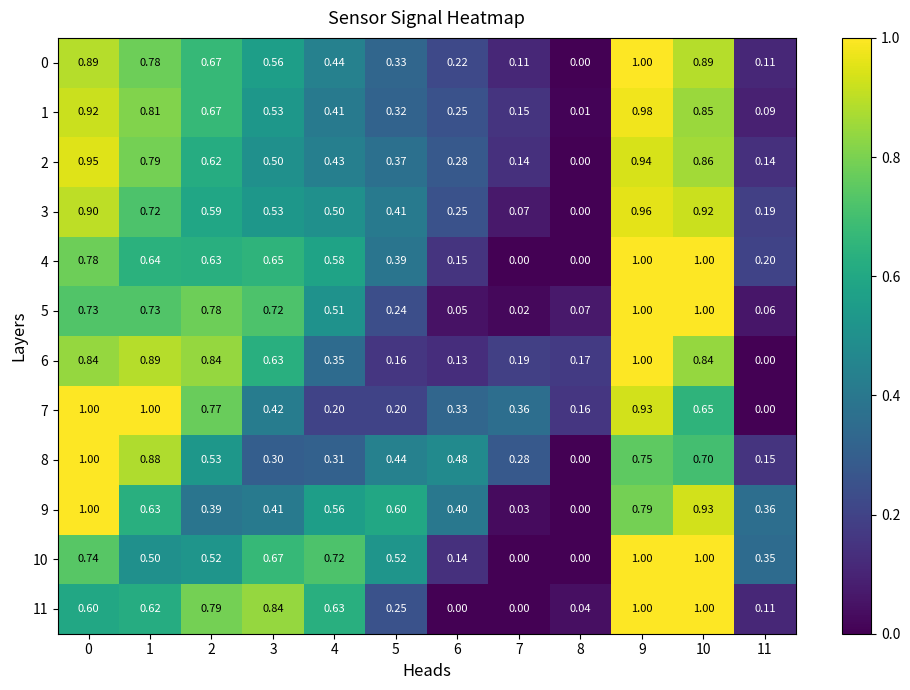

Is the value of 0 at 8 greater than the value of 11 at 3?

No